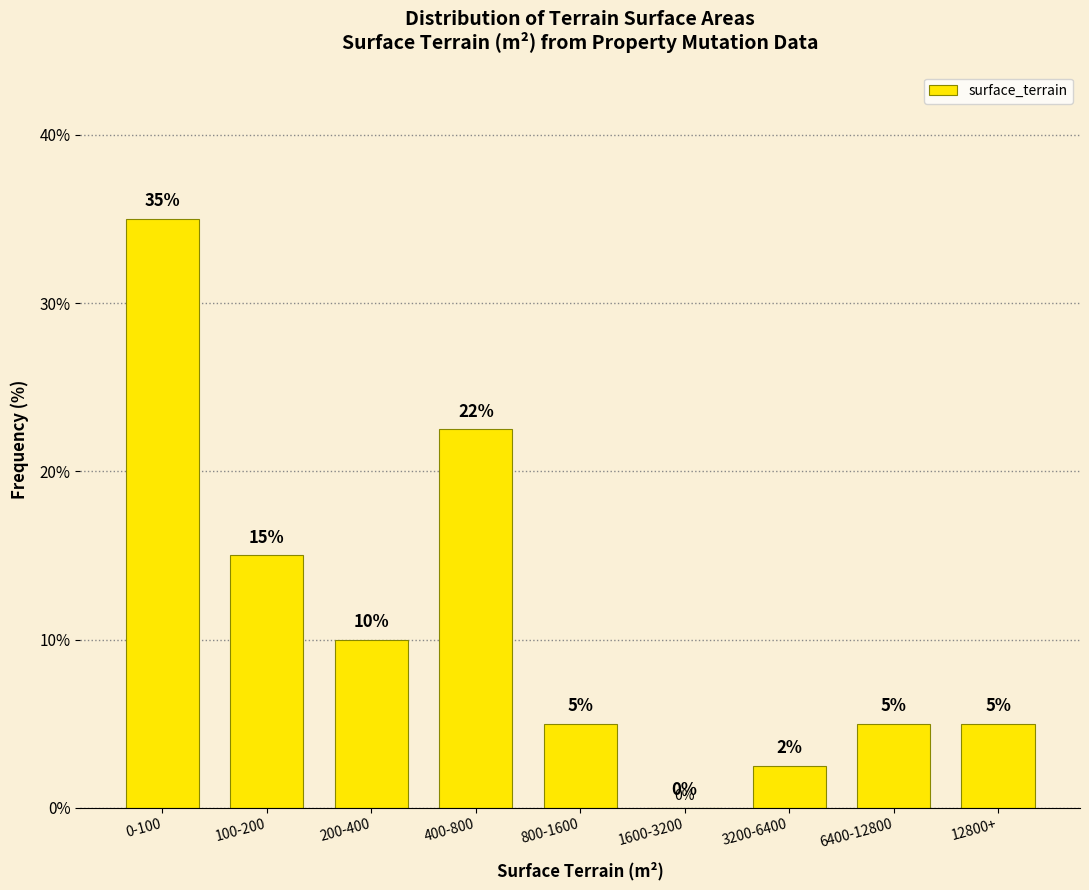

The value at 100-200 is 3.0. True or false?

False